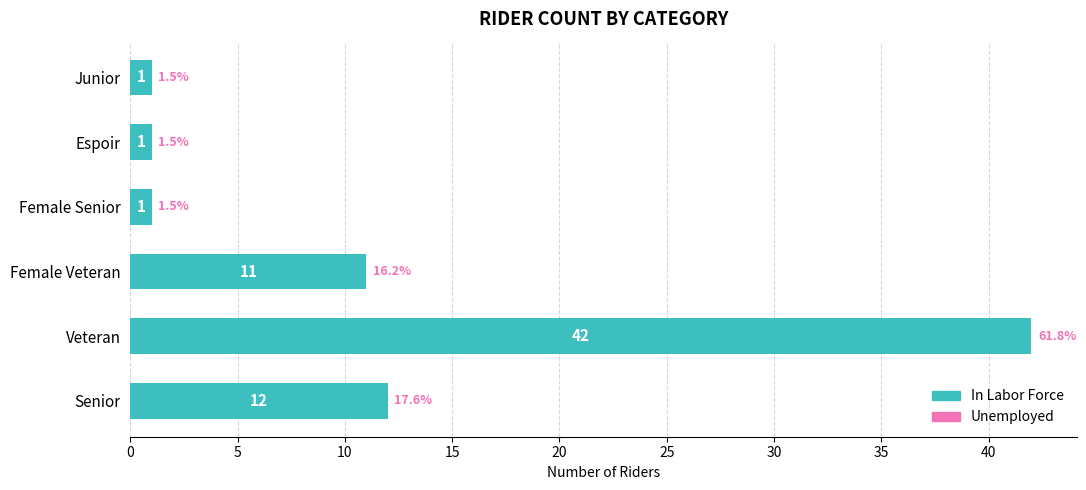

What is the minimum value shown in the chart?

1